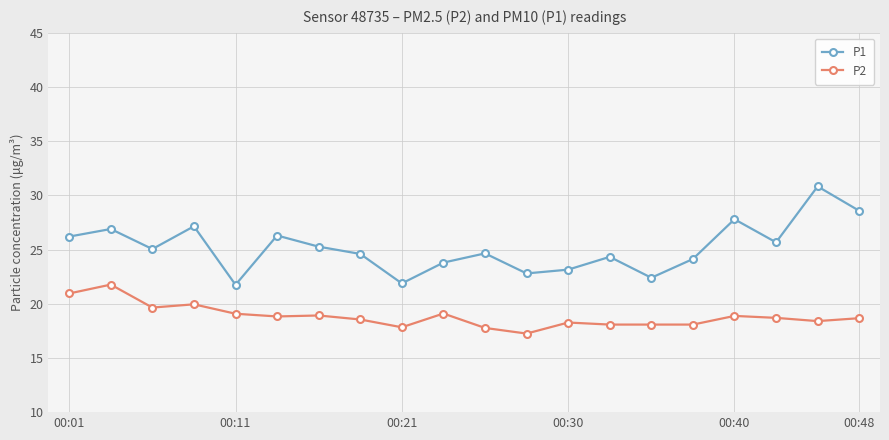

True or false: P1 and P2 intersect in this chart.

False